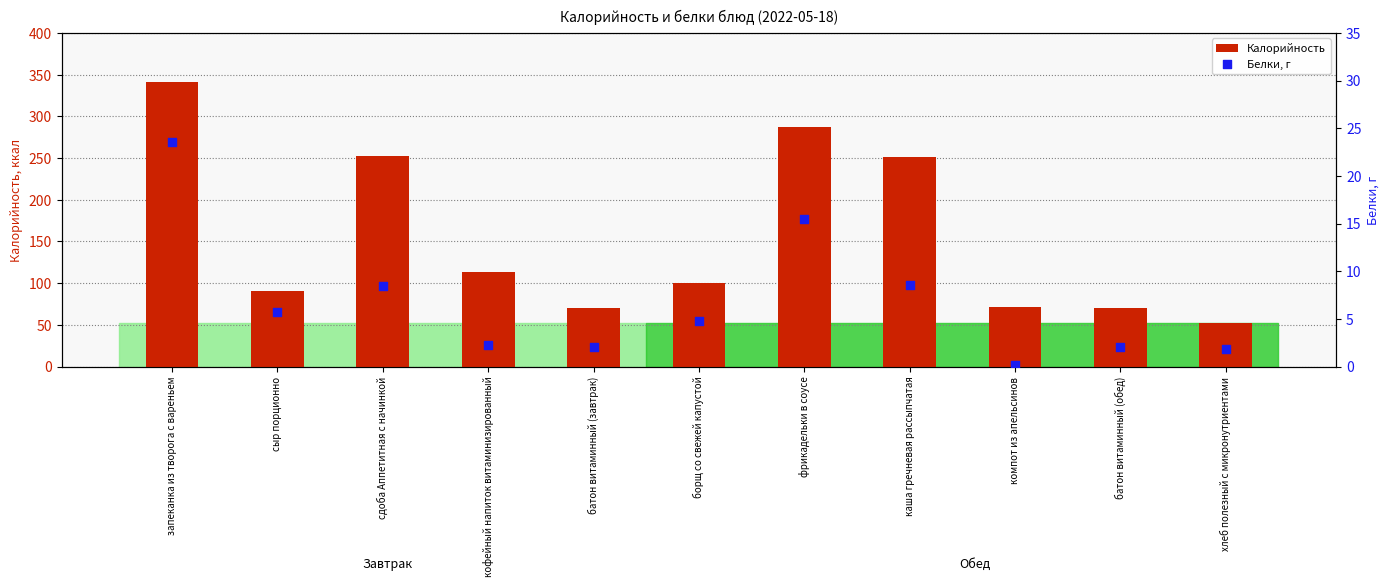

Which series has the largest total across all categories?

Калорийность